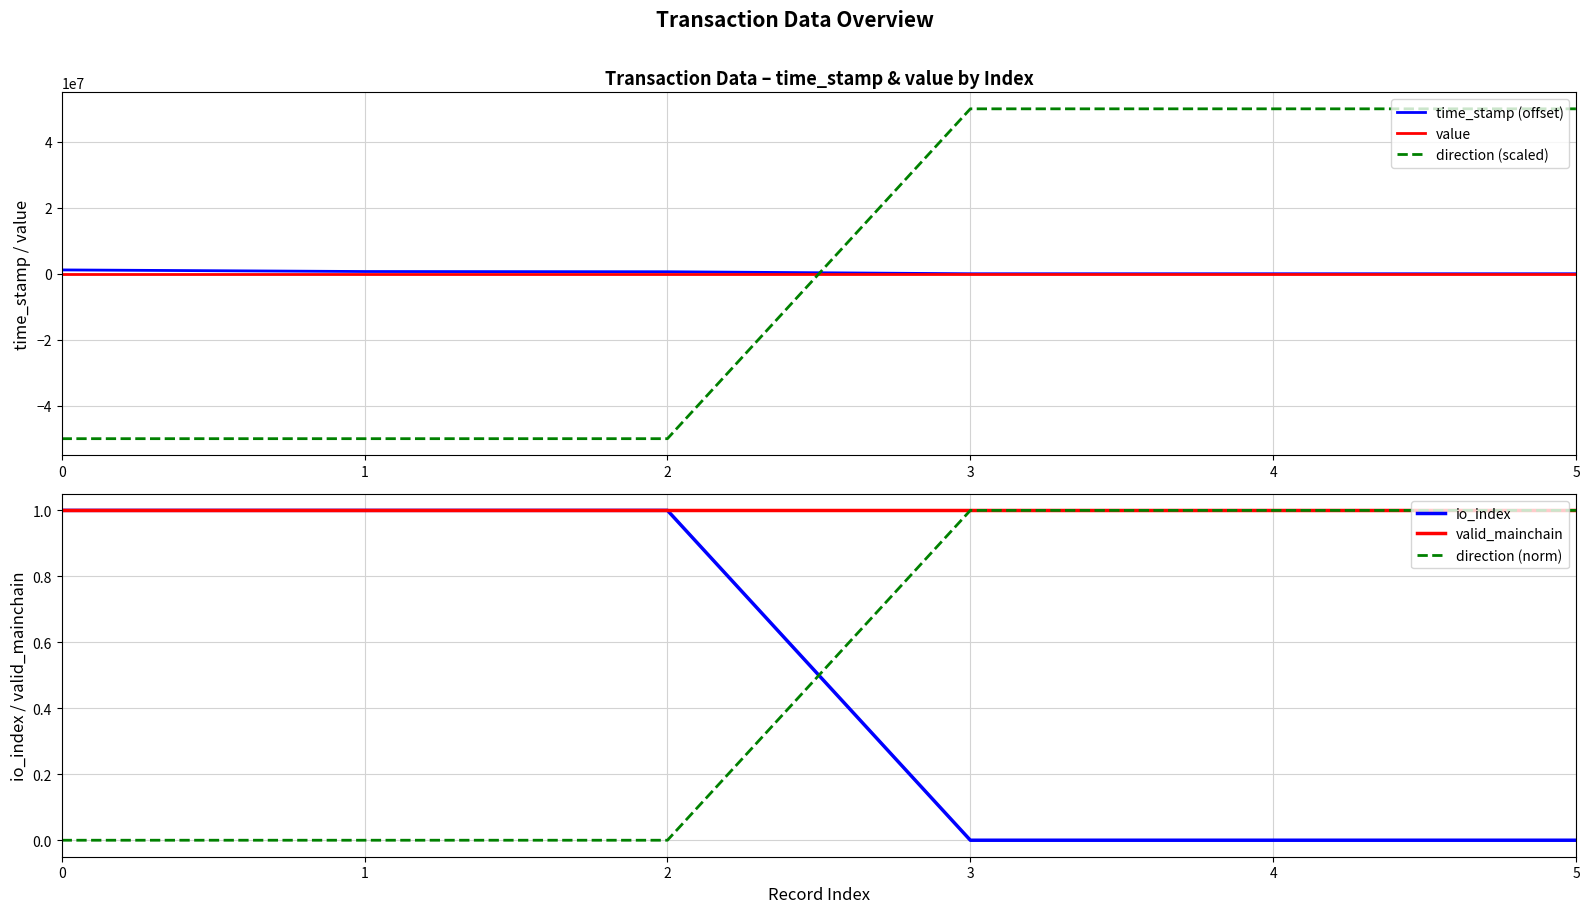

At which category is the sum across all series the highest?

3